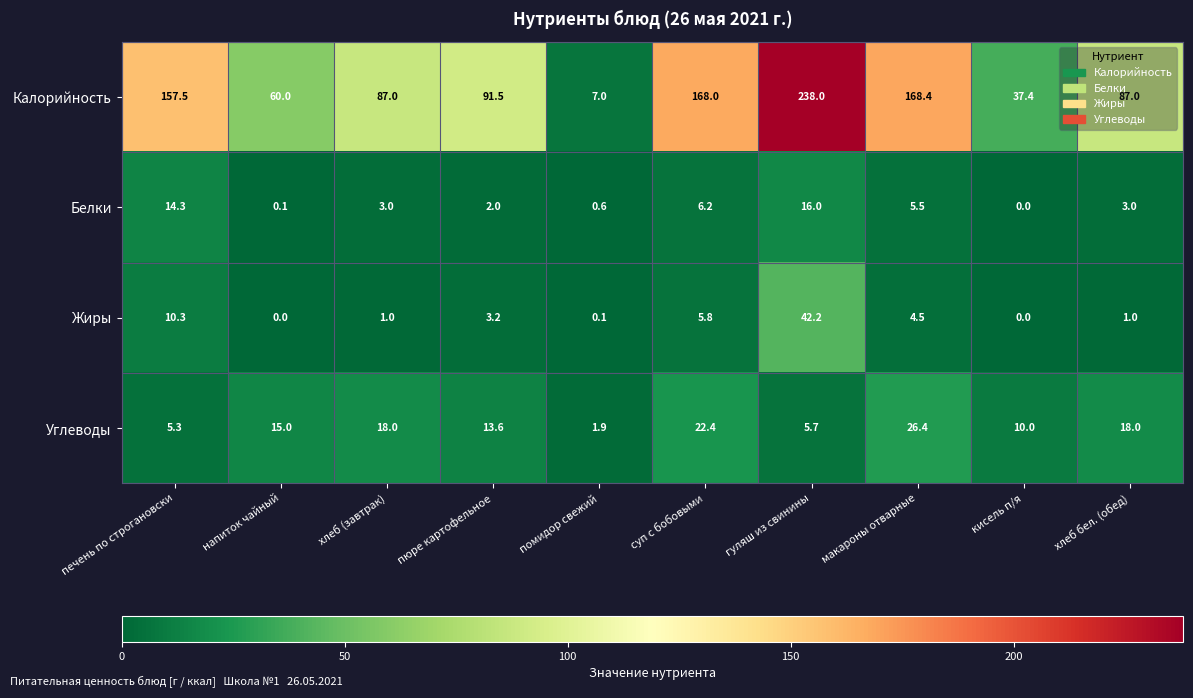

At how many categories does at least one series exceed 102?

4